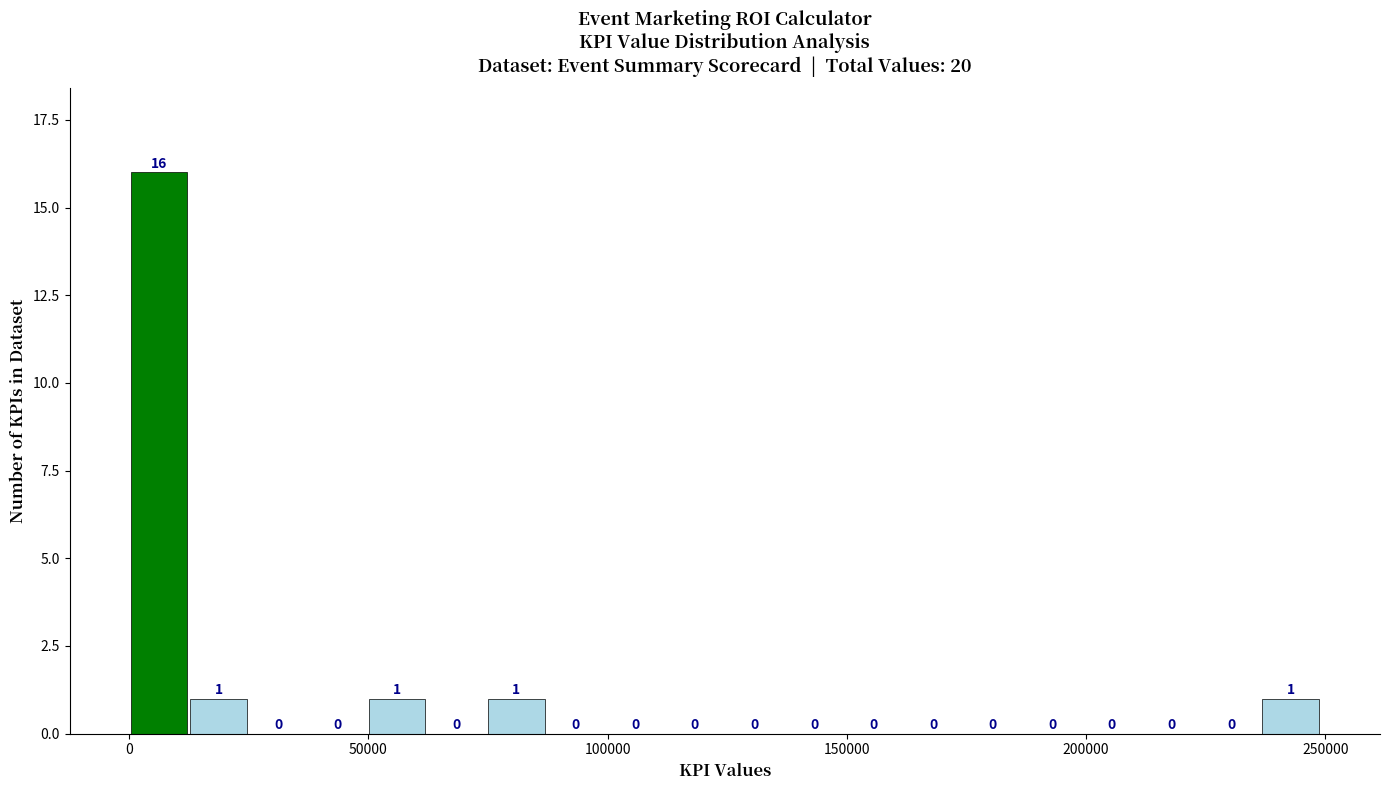

Read against the x-axis, roughly where is the centre of the tallest bar?

5000